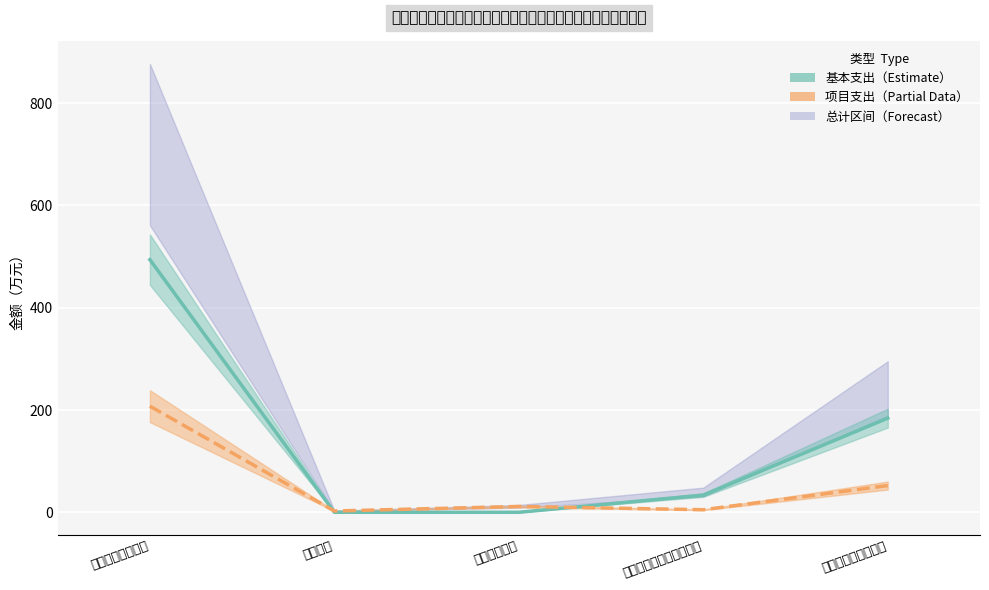

True or false: 项目支出中值 has more than 2 interior local peaks.

False